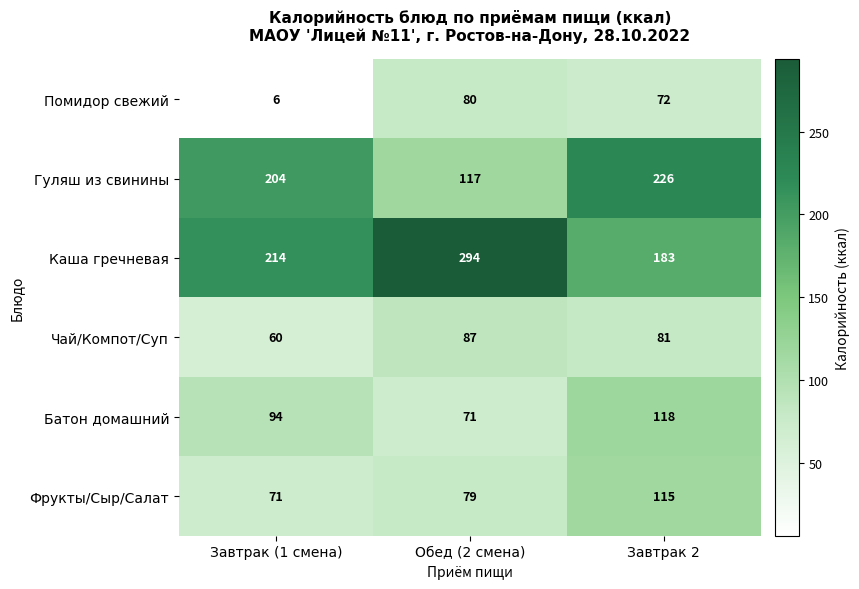

What is the sum of all Гуляш из свинины values?

547